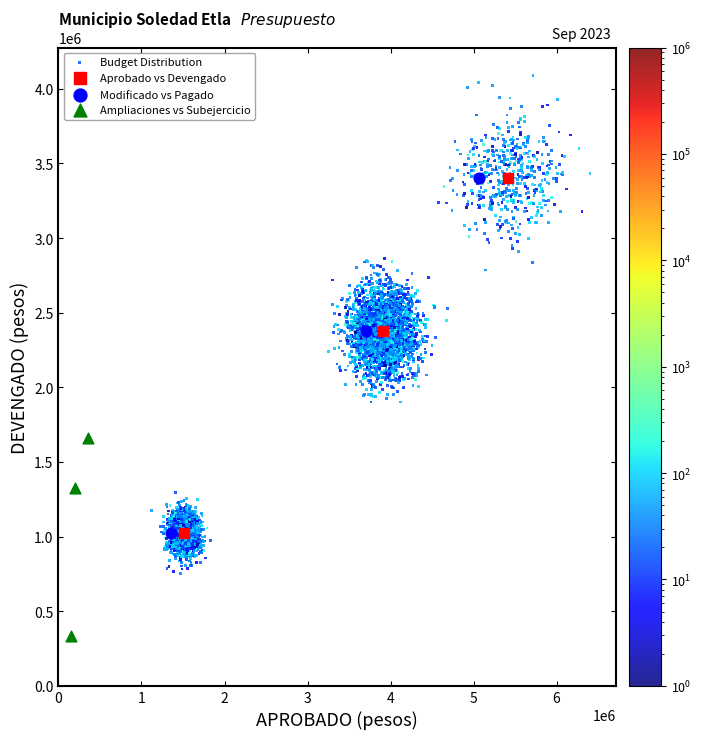

Which series reaches the minimum Y coordinate?

Ampliaciones vs Subejercicio